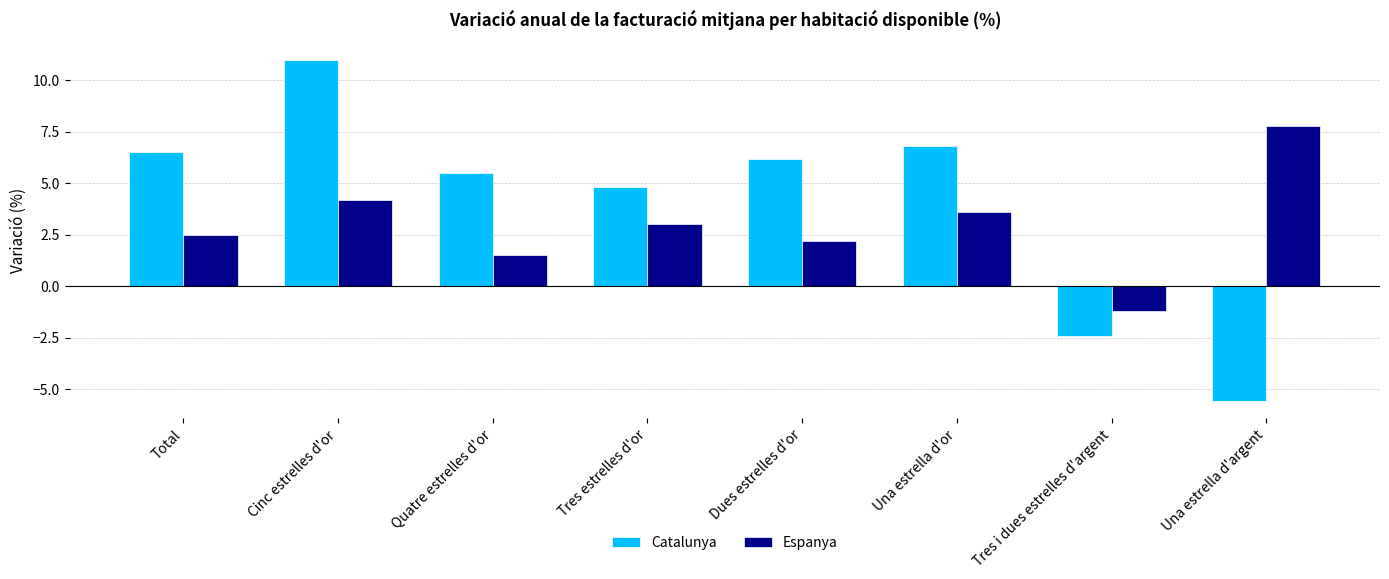

What is the difference between the second highest and second lowest values in the Espanya series?

2.7